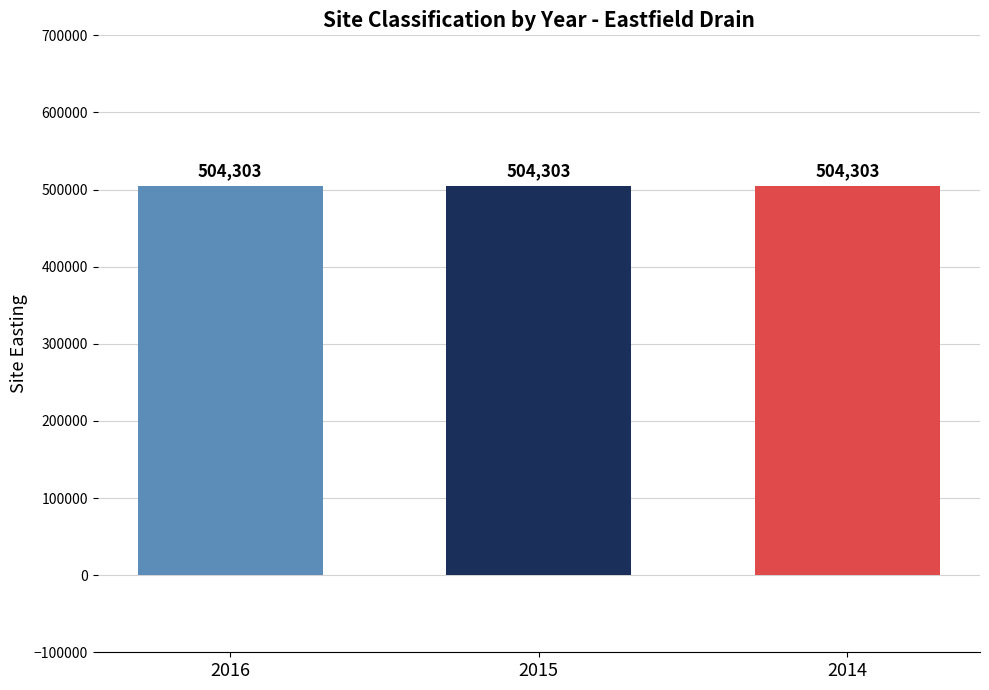

Which series has the widest spread of values?

Site Easting